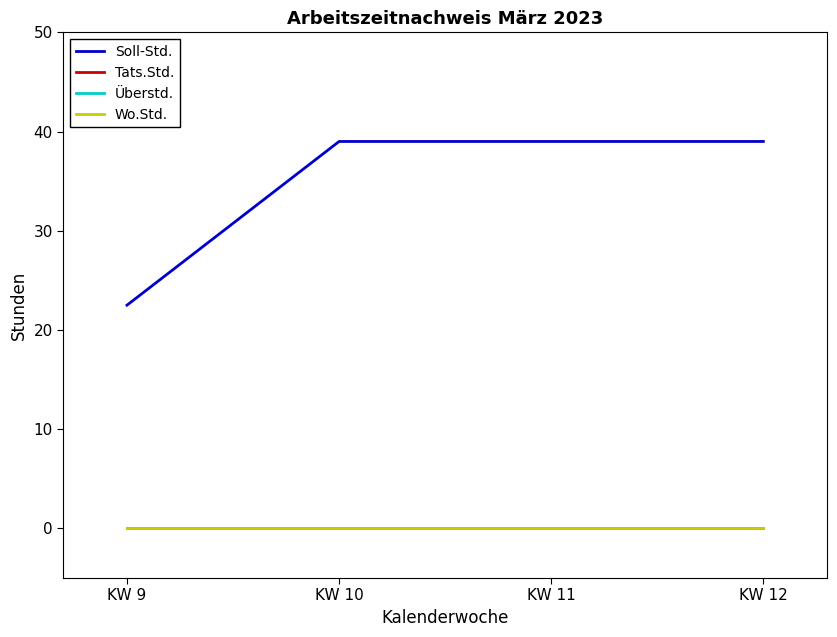

True or false: Soll-Std. and Wo.Std. cross at least once.

False